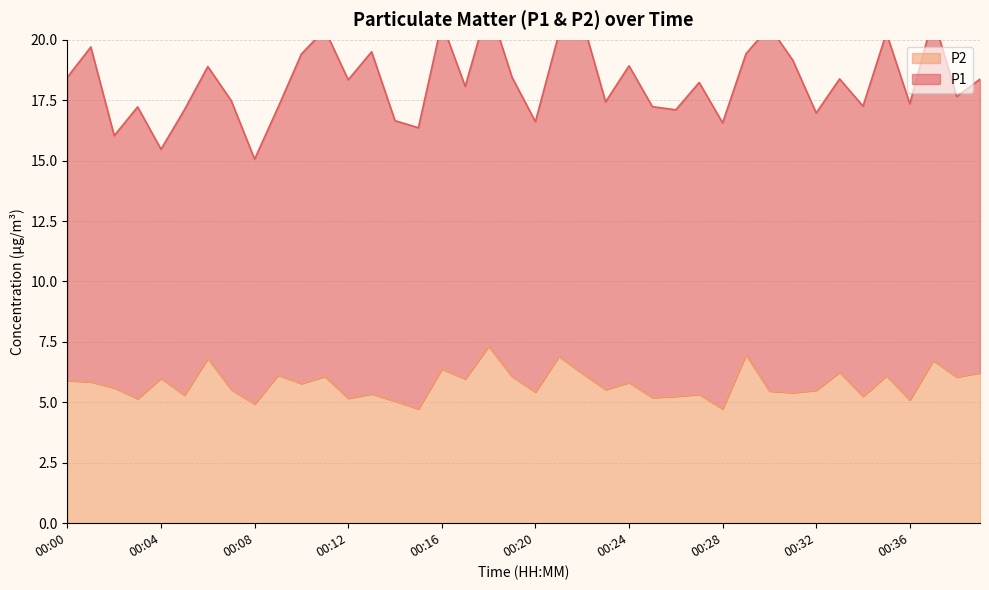

What is the average value?

5.8